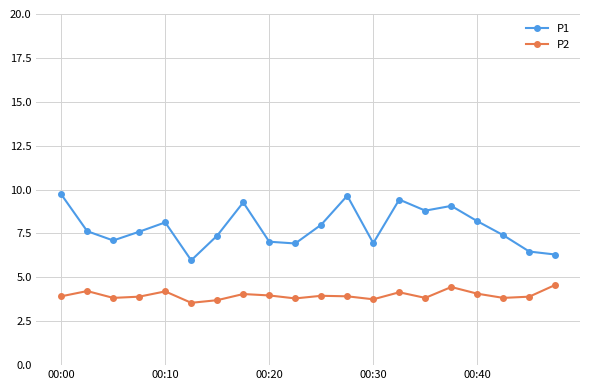

True or false: P2 and P1 intersect in this chart.

False